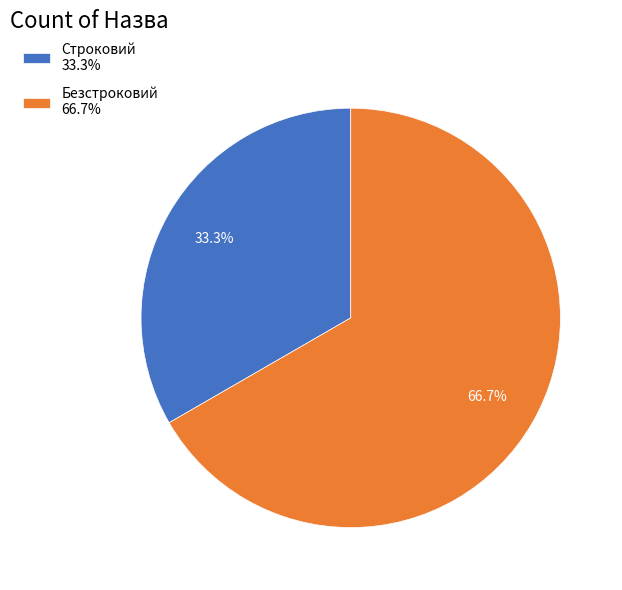

Does any single category account for the majority?

Yes